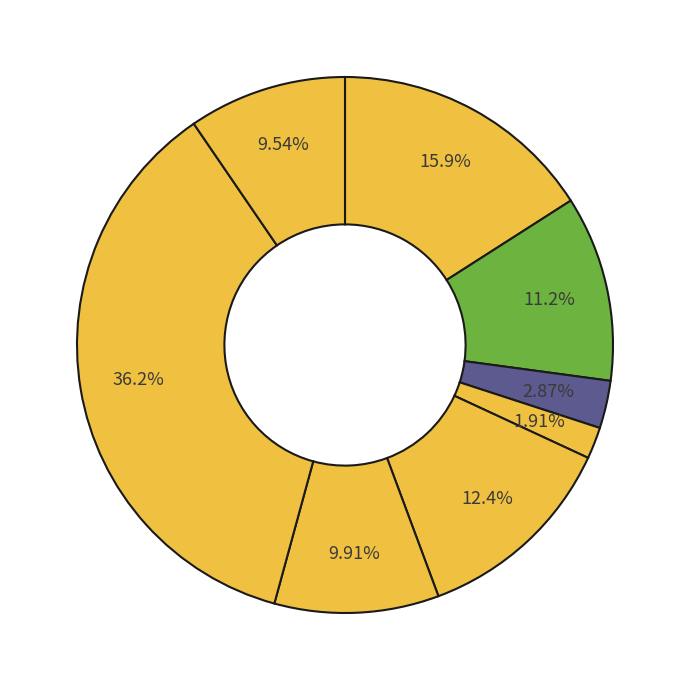

Count the number of slices in the pie.

8